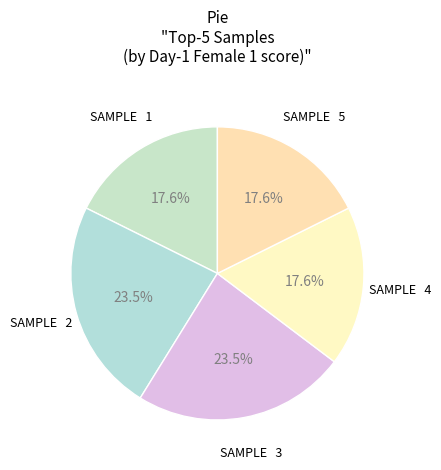

Between SAMPLE 3 and SAMPLE 4, which is larger?

SAMPLE 3